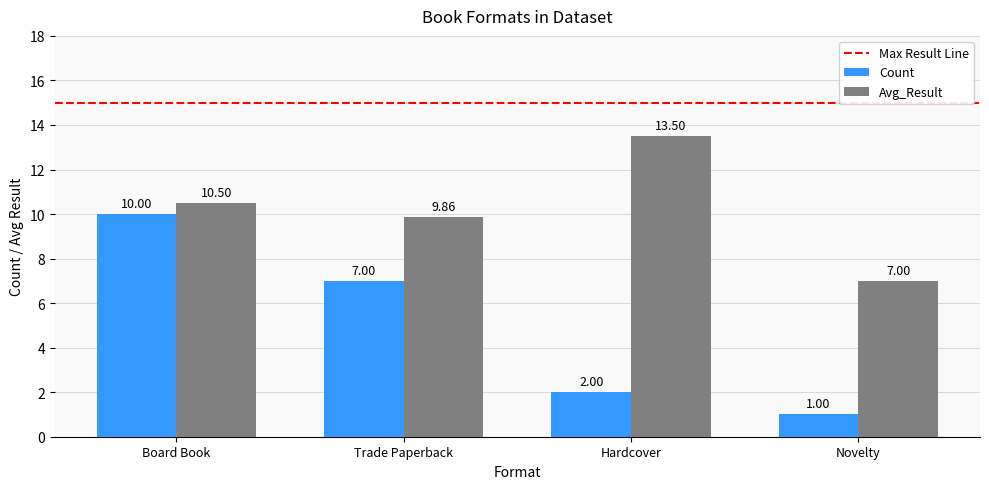

How many bars are there in total?

8